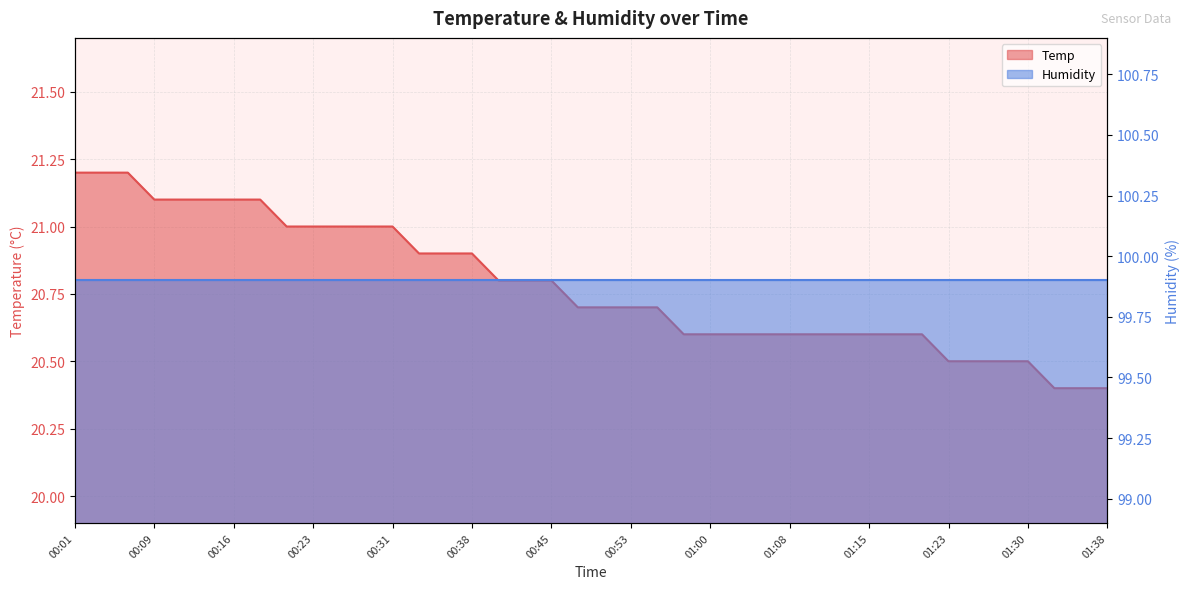

Reading left to right, extract all data points from this chart.

00:01=21.2	00:04=21.2	00:06=21.2	00:09=21.1	00:11=21.1	00:14=21.1	00:16=21.1	00:19=21.1	00:21=21.0	00:23=21.0	00:26=21.0	00:28=21.0	00:31=21.0	00:33=20.9	00:35=20.9	00:38=20.9	00:40=20.8	00:43=20.8	00:45=20.8	00:48=20.7	00:50=20.7	00:53=20.7	00:55=20.7	00:58=20.6	01:00=20.6	01:03=20.6	01:05=20.6	01:08=20.6	01:10=20.6	01:13=20.6	01:15=20.6	01:18=20.6	01:20=20.6	01:23=20.5	01:25=20.5	01:28=20.5	01:30=20.5	01:33=20.4	01:35=20.4	01:38=20.4